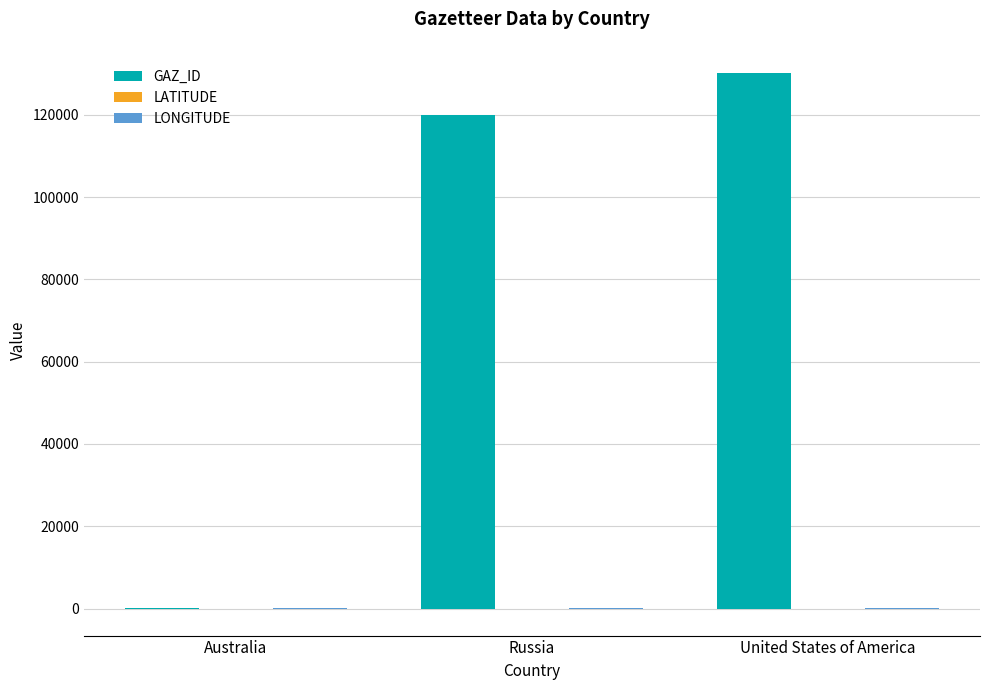

At which label is GAZ_ID closest to 65202?

Russia